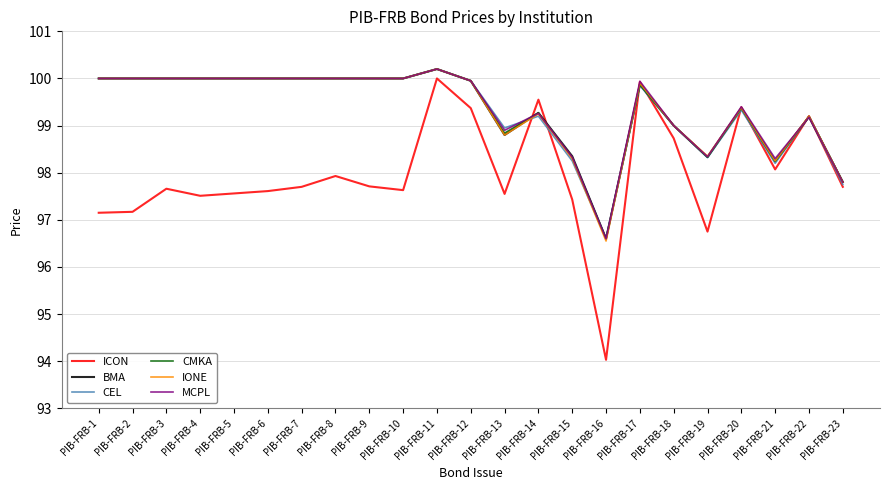

What is the sum of all MCPL values?

2285.2